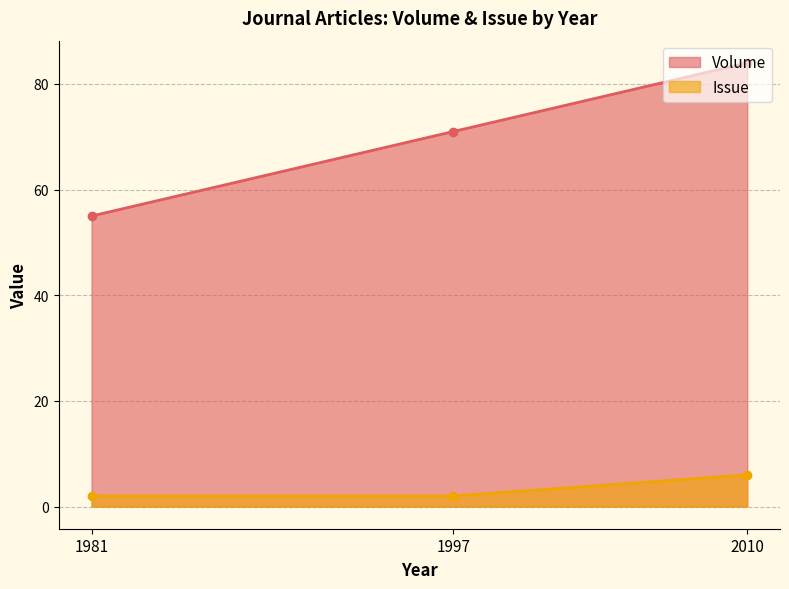

How many lines are shown in the chart?

2